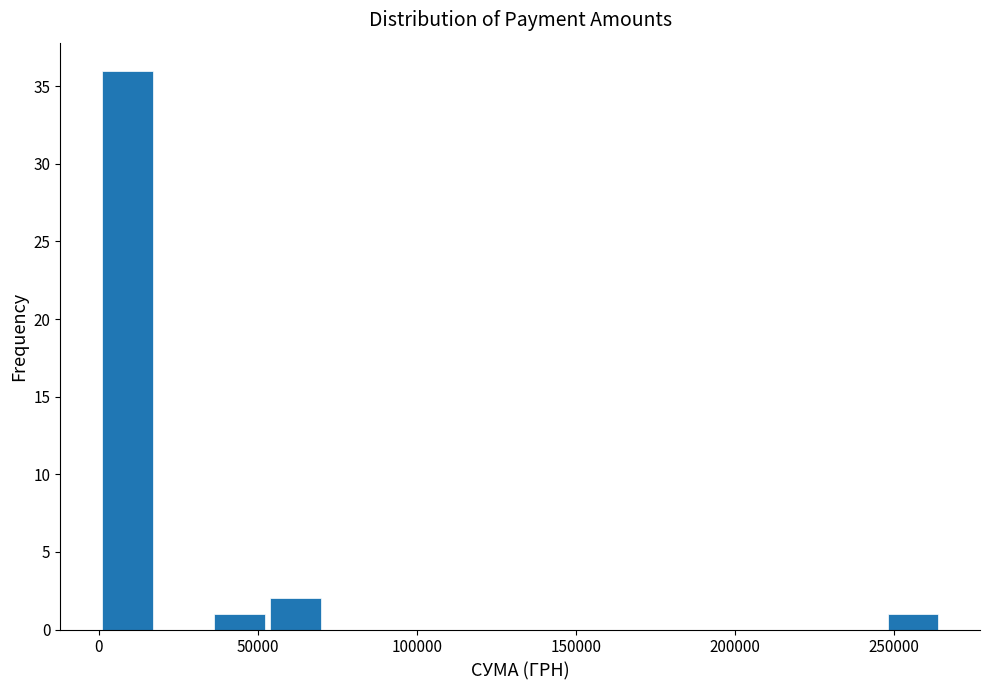

Read against the x-axis, roughly where is the centre of the tallest bar?

10000